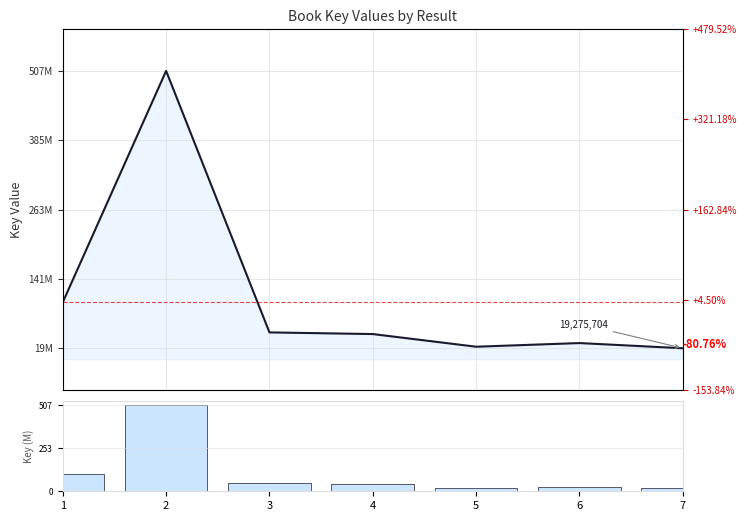

Rank the categories by Key value from highest to lowest.

2, 1, 3, 4, 6, 5, 7